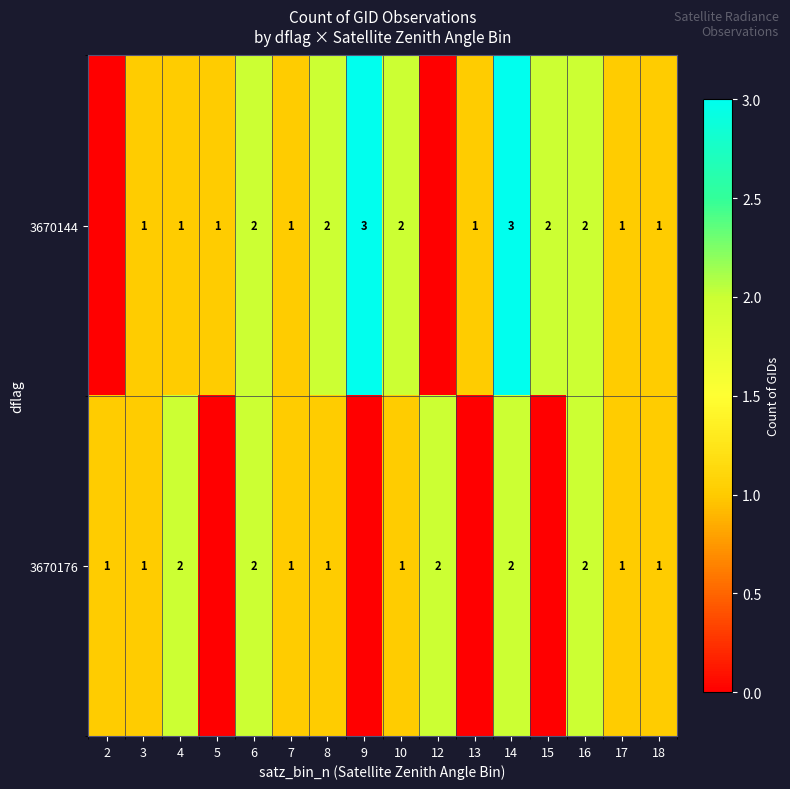

True or false: 3670144 has a value of 0 at 6.

False